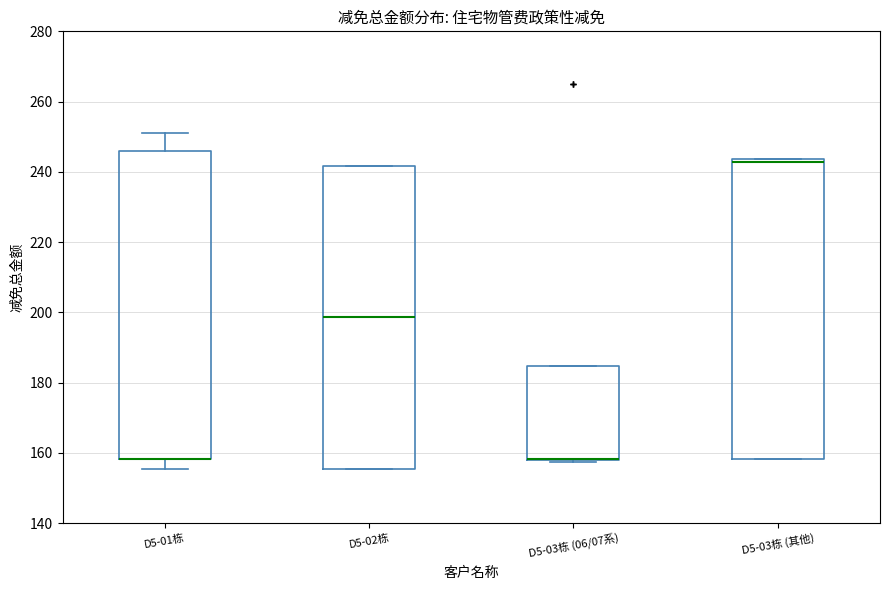

Reading left to right, read every box against the y-axis: the position of its median line, the range the box covers, and the ends of its whiskers. The values are not printed on the chart, so give them approximately, as read against the axis.

D5-01栋: median 158 (drawn on the box's lower edge), box 158 to 246, whiskers 156 to 252
D5-02栋: median 198, box 156 to 242, whiskers 156 to 242
D5-03栋 (06/07系): median 158 (drawn on the box's lower edge), box 158 to 184, whiskers 158 to 184
D5-03栋 (其他): median 242, box 158 to 244, whiskers 158 to 244